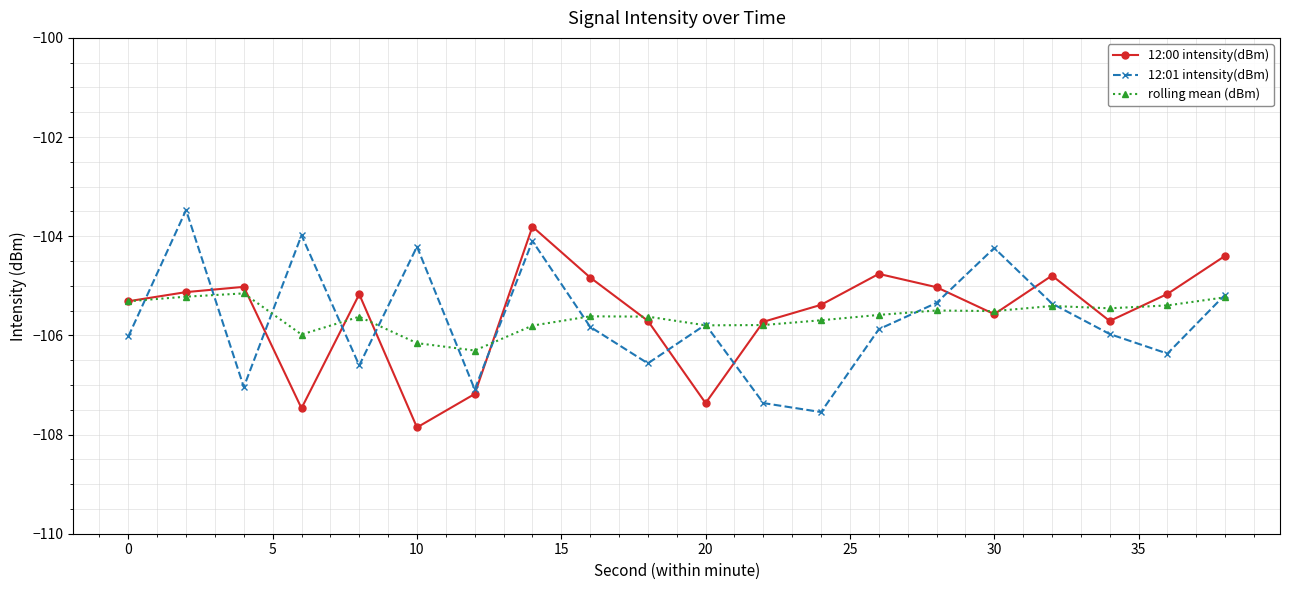

What is the value of the 12:00 intensity(dBm) point at the 11th from the left?

-107.4